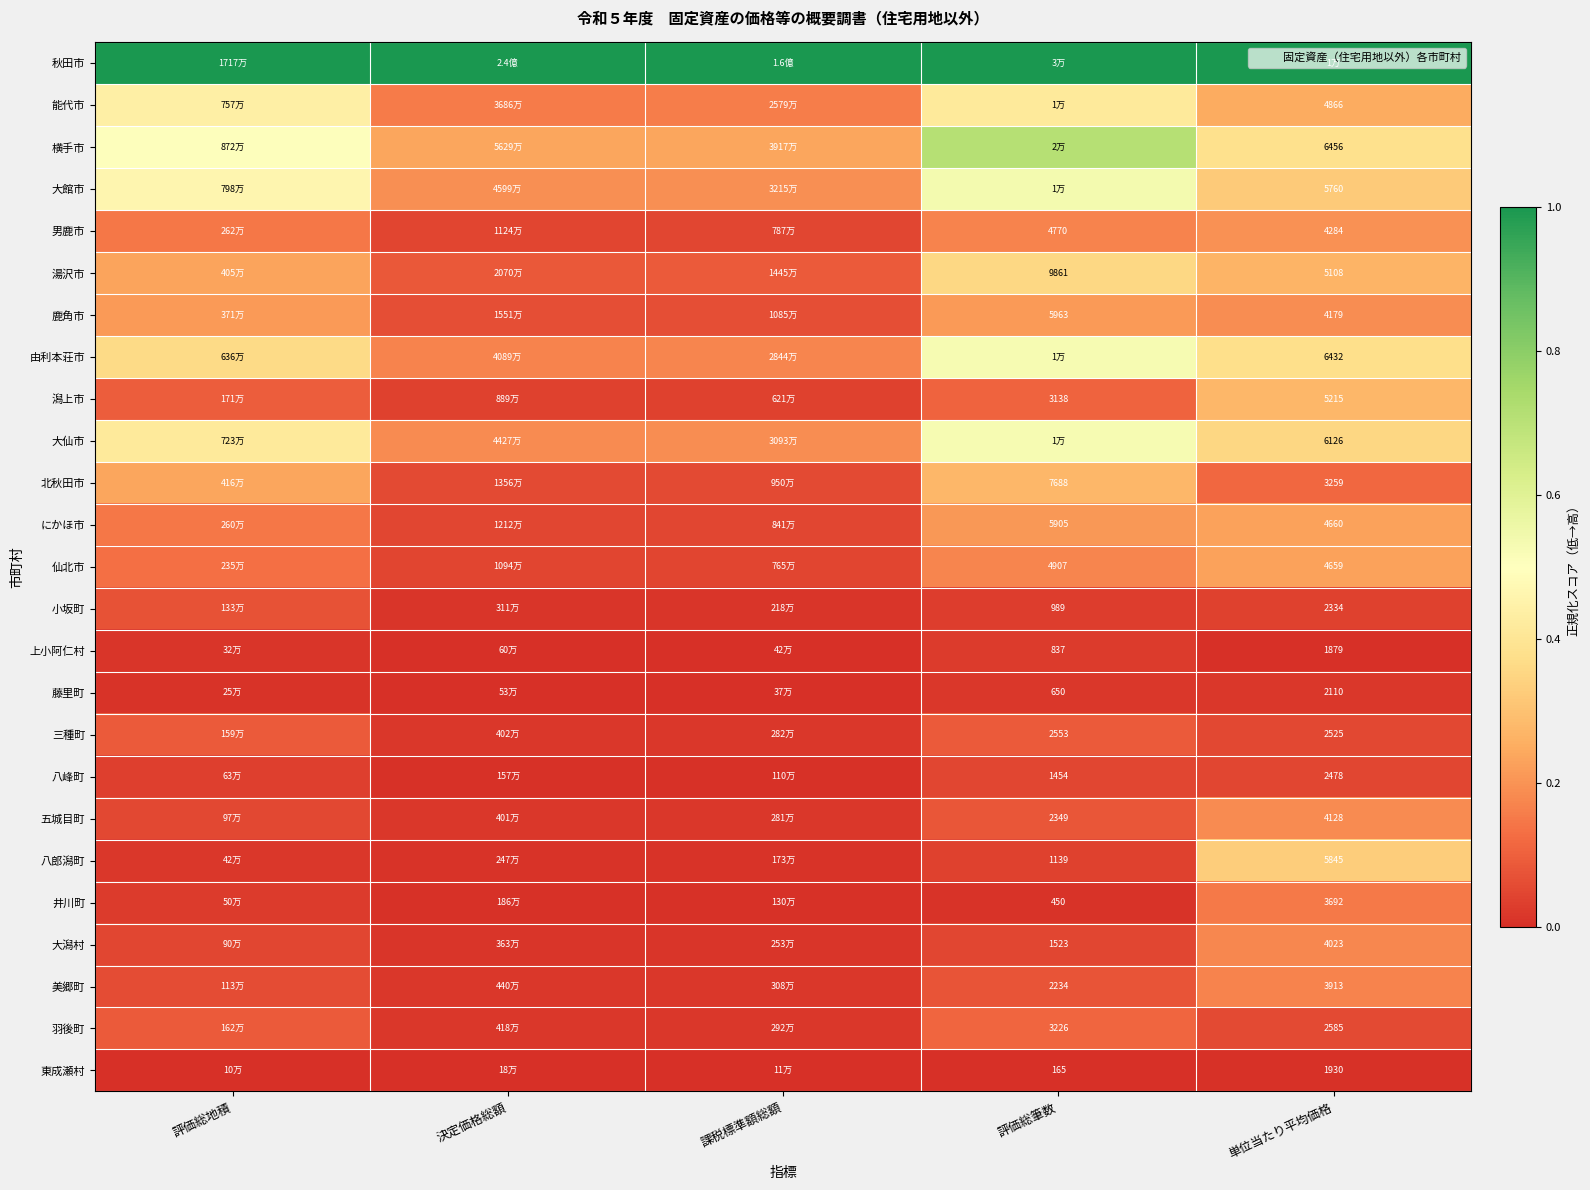

At which label does 湯沢市 reach its minimum?

決定価格総額